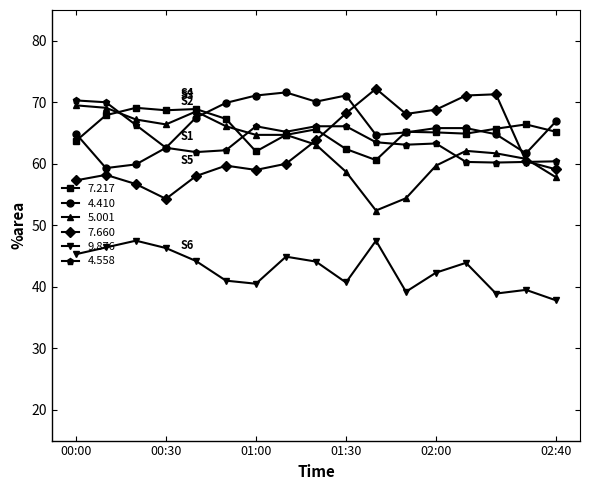

What is the value of the 7.660 point at the 11th from the left?

72.2